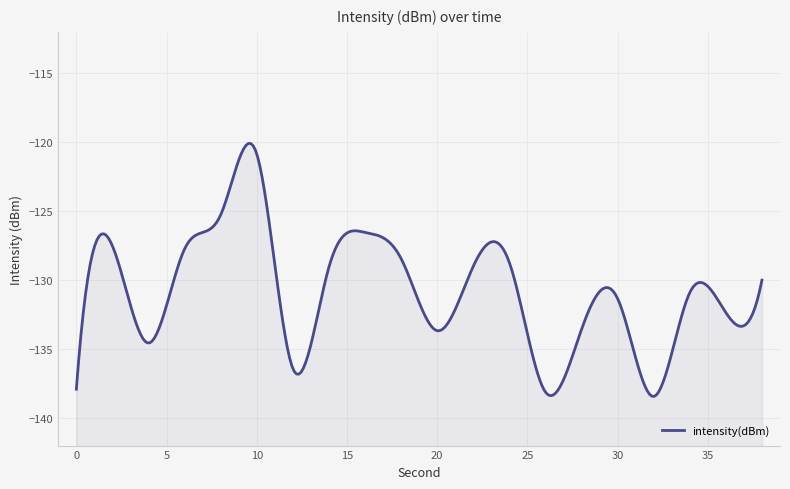

Rank the categories by value from highest to lowest.

10, 8, 16, 2, 6, 18, 24, 22, 14, 38, 34, 30, 36, 28, 20, 4, 12, 0, 26, 32